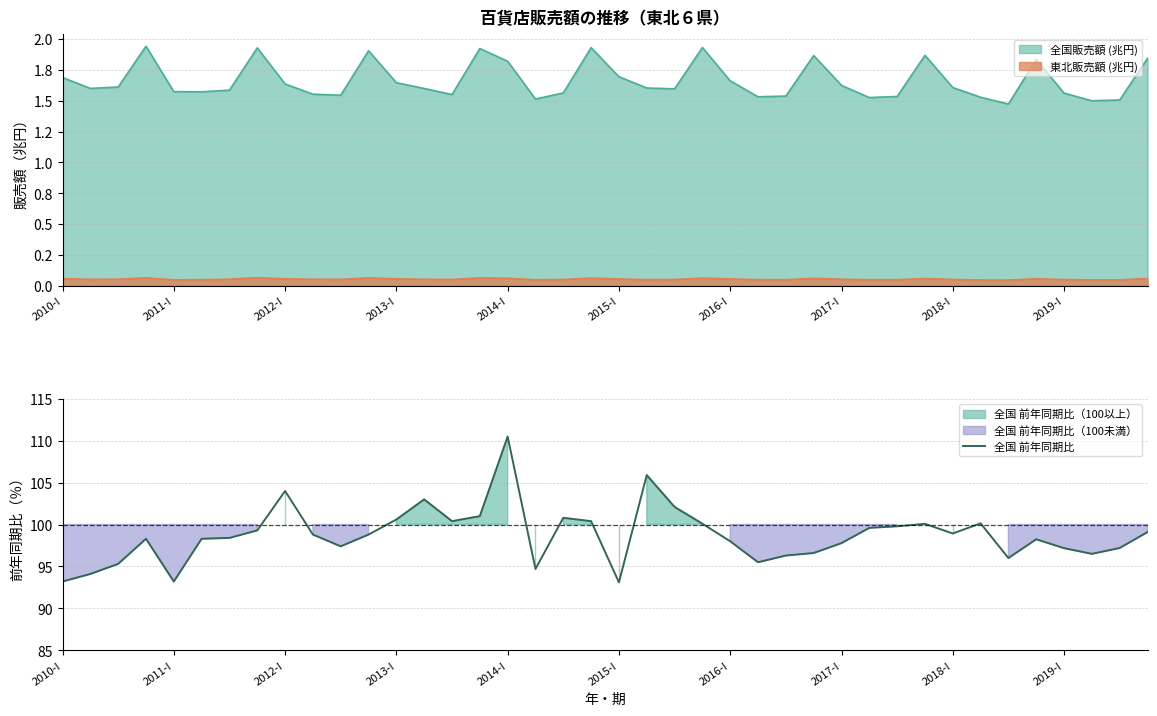

Count the number of values greater than 98.

24